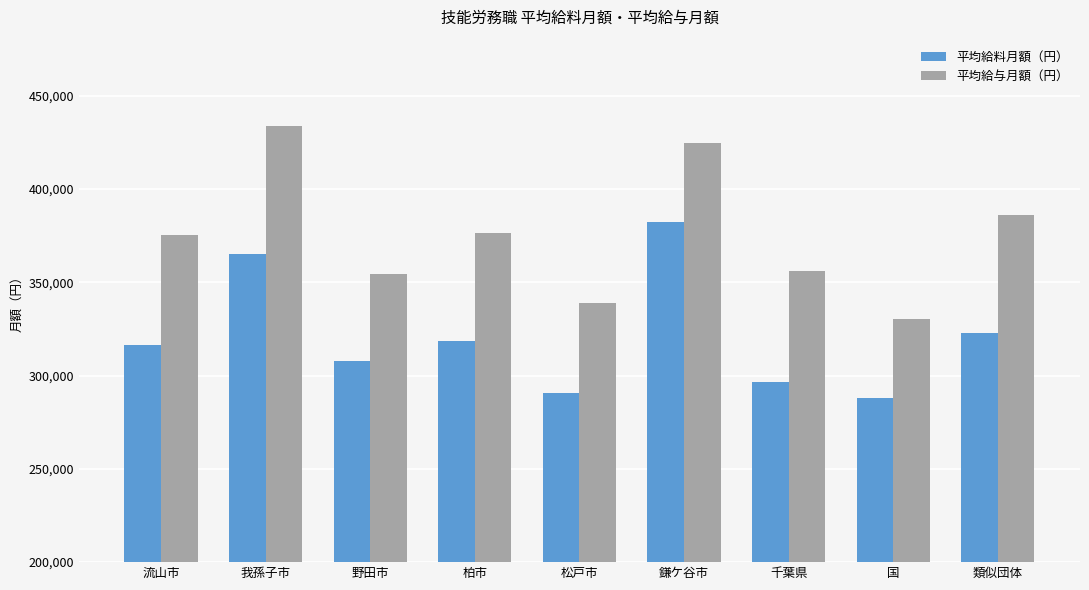

At which label does 平均給料月額（円） reach its minimum?

国